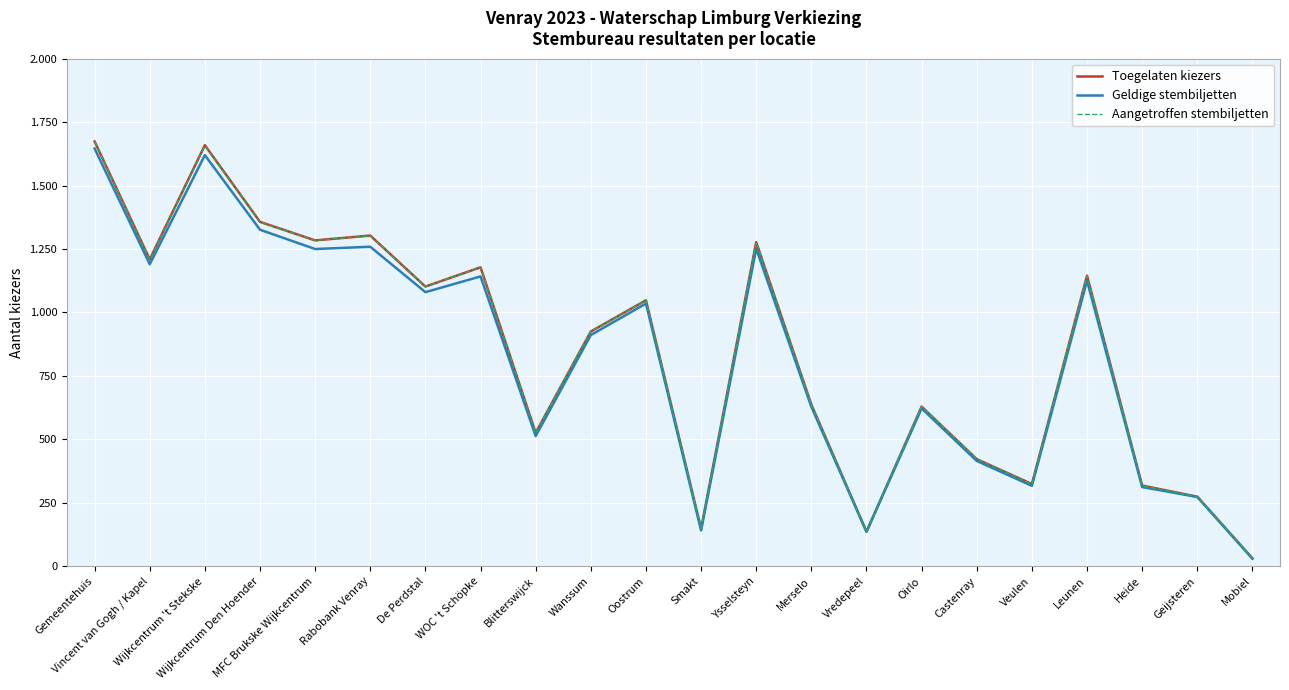

Is it true that Toegelaten kiezers equals 637 at Merselo?

True